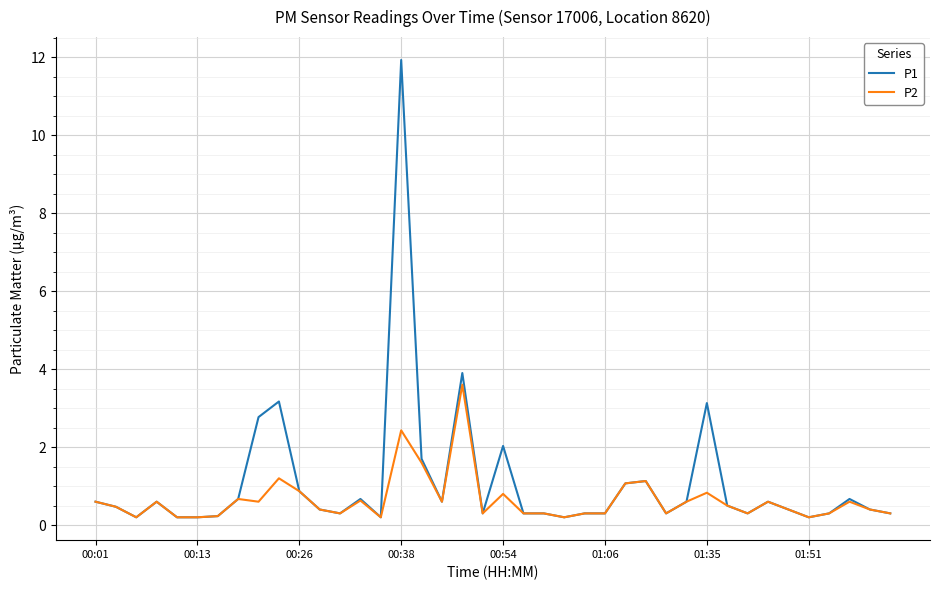

Rank the series by their maximum value, from lowest to highest.

P2, P1